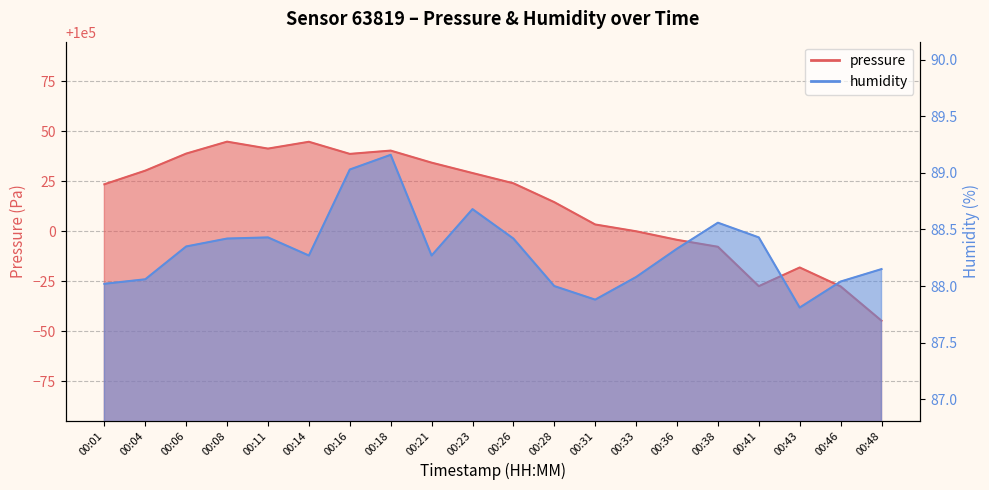

Which series has the largest range (max minus min)?

pressure